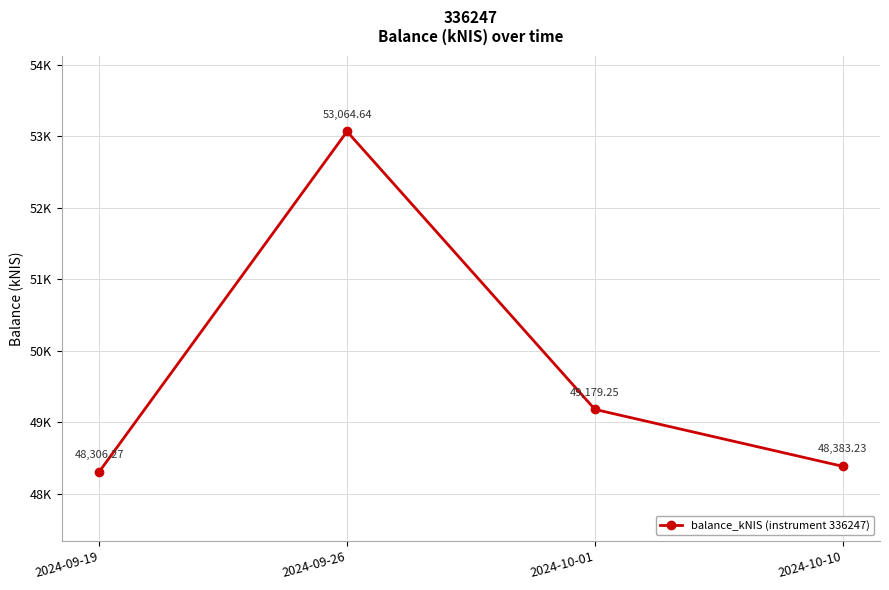

Approximately how many times larger is the value at 2024-10-01 compared to 2024-09-26?

0.9